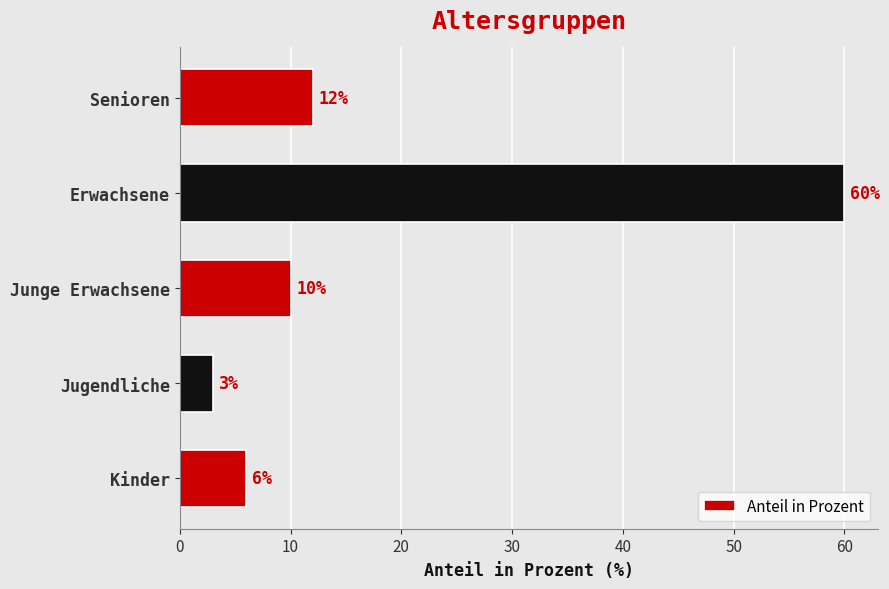

What is the approximate value at Junge Erwachsene?

10